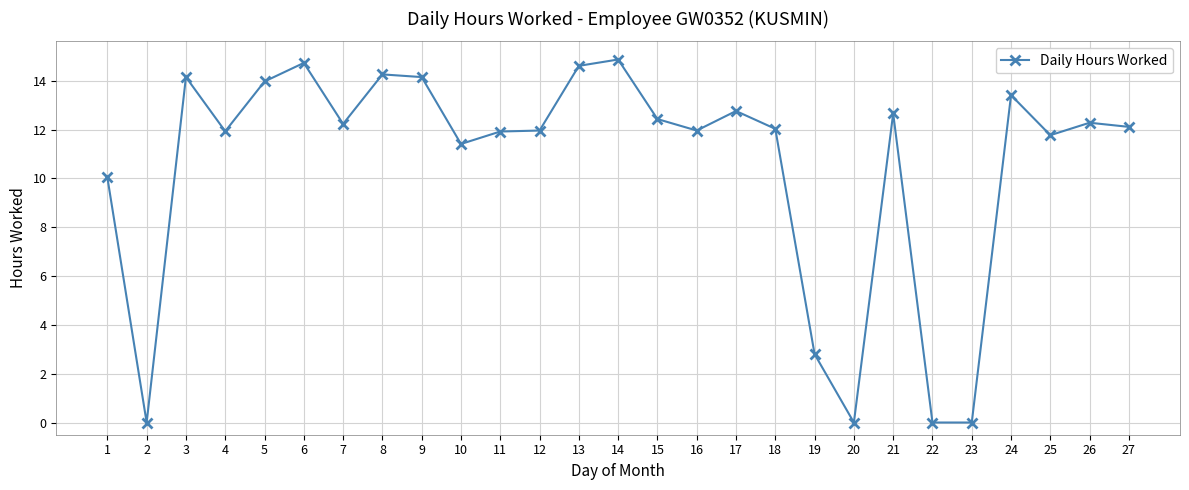

Does the chart display data point markers on the line(s)?

Yes